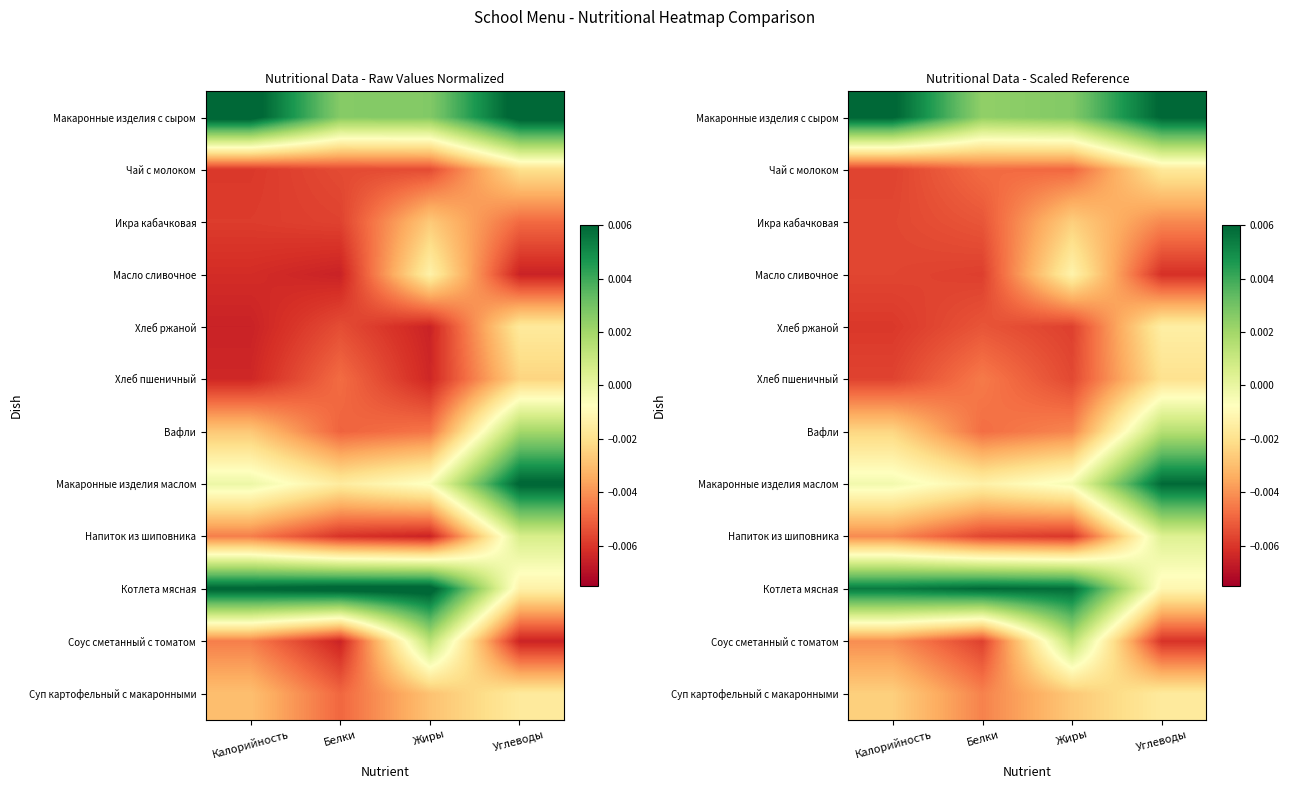

Is it true that Напиток из шиповника equals -0.0 at Белки?

False